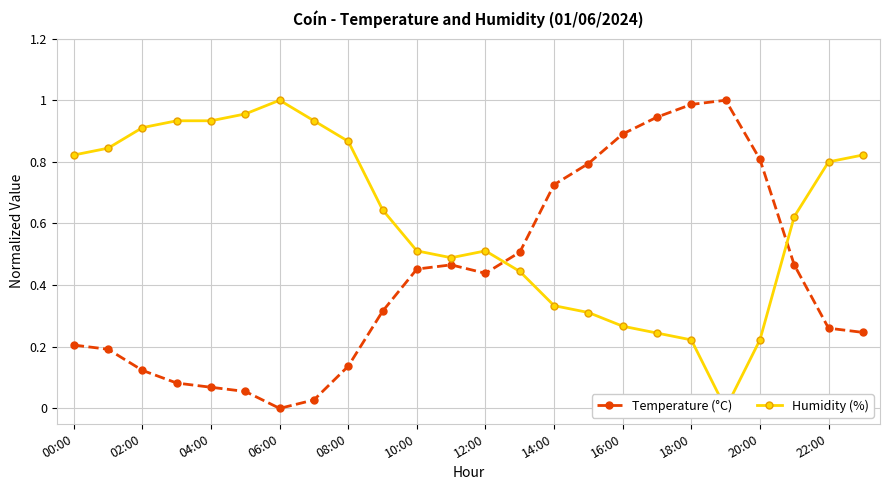

The Temperature (°C) series shows 0.0 at 02:00. True or false?

False